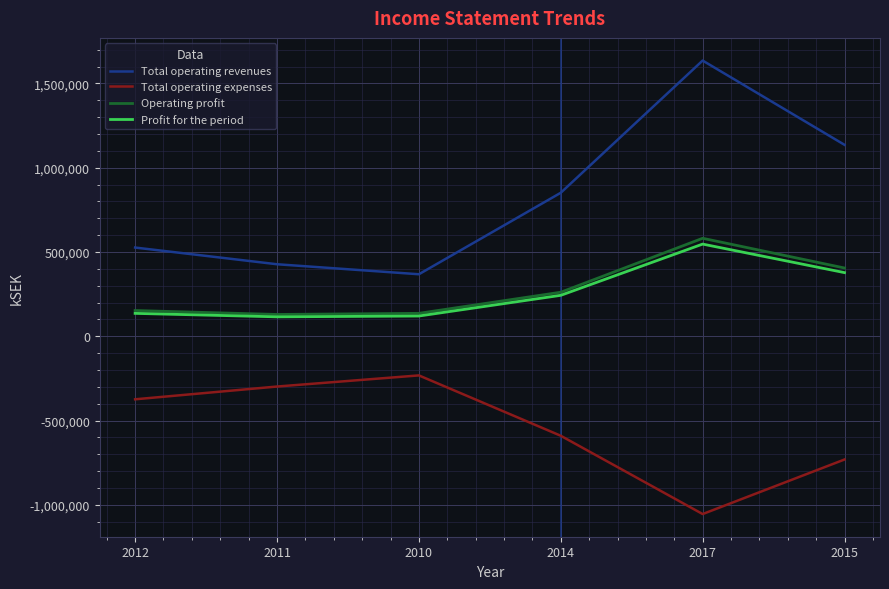

Is the value of Profit for the period at 2015 greater than the value of Total operating expenses at 2010?

Yes